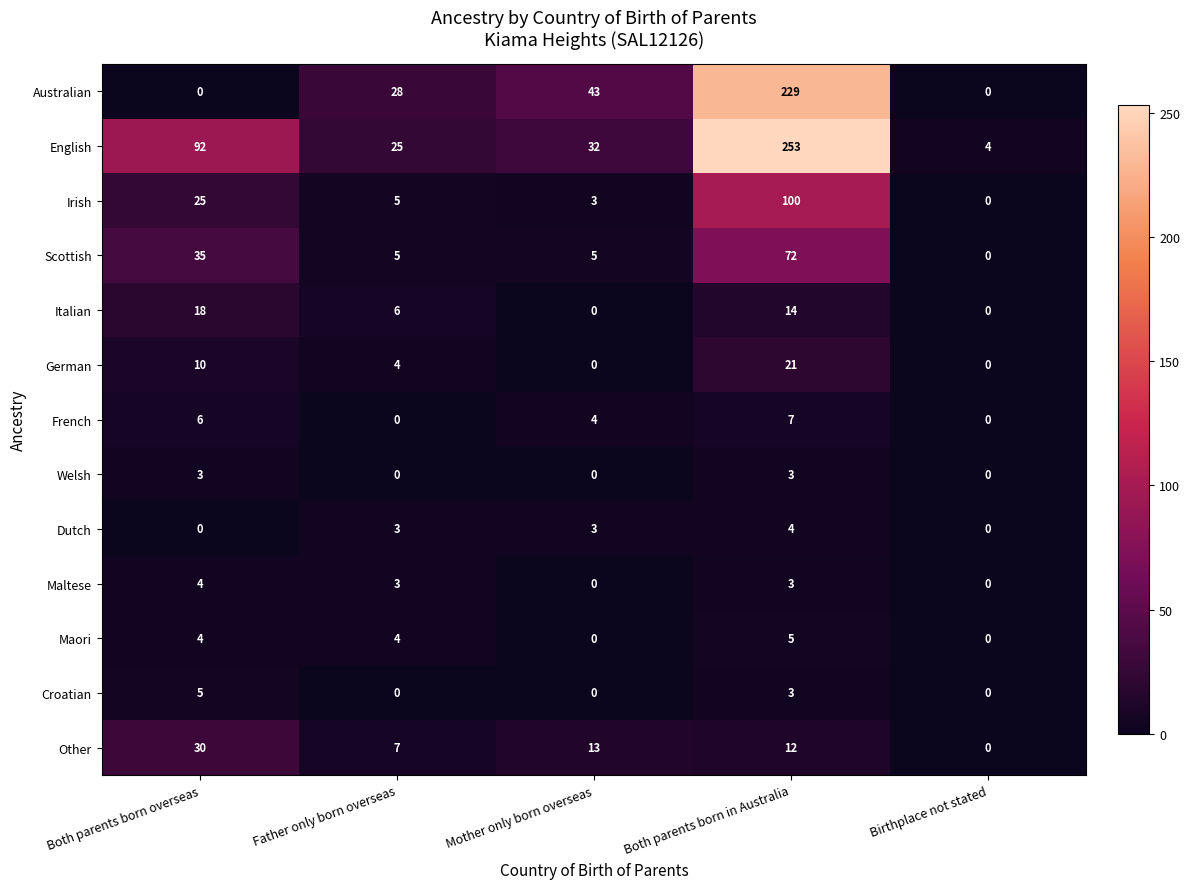

At how many categories does at least one series exceed 42?

3